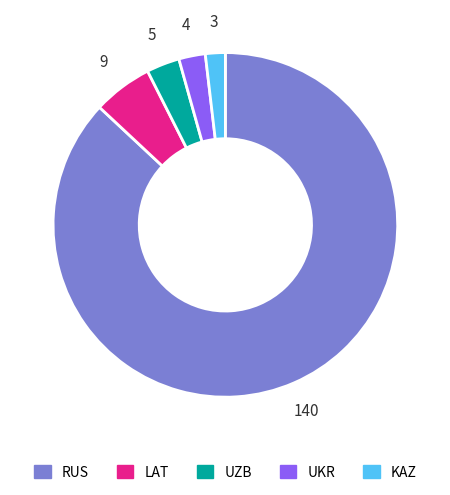

Combined, do LAT and RUS account for over 50%?

Yes